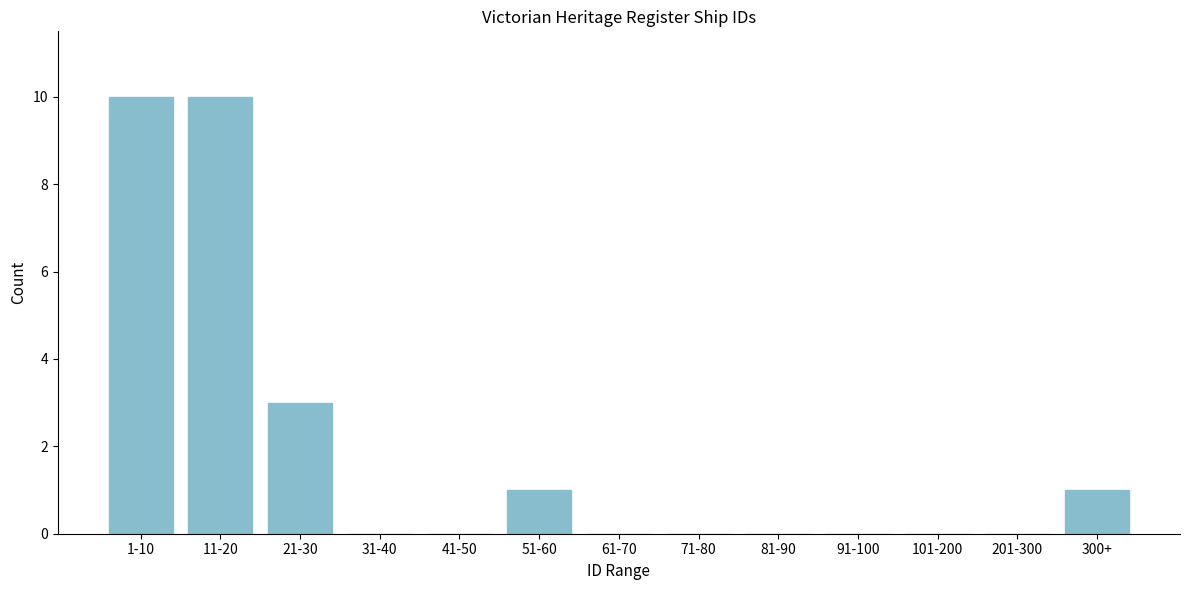

Reading left to right, list all the values displayed in this chart.

1-10=10	11-20=10	21-30=3	31-40=0	41-50=0	51-60=1	61-70=0	71-80=0	81-90=0	91-100=0	101-200=0	201-300=0	300+=1